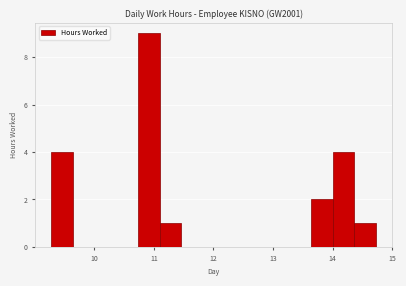

Read against the x-axis, roughly where is the centre of the tallest bar?

10.9